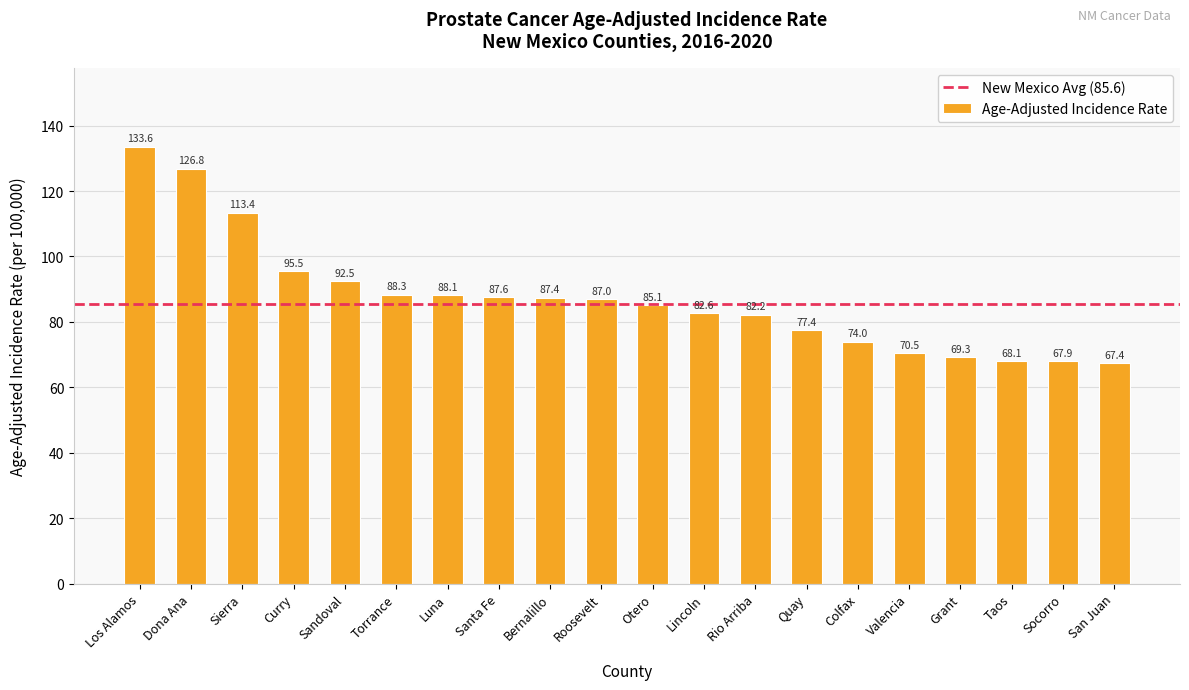

Is it true that the value at Taos is 88.8?

False